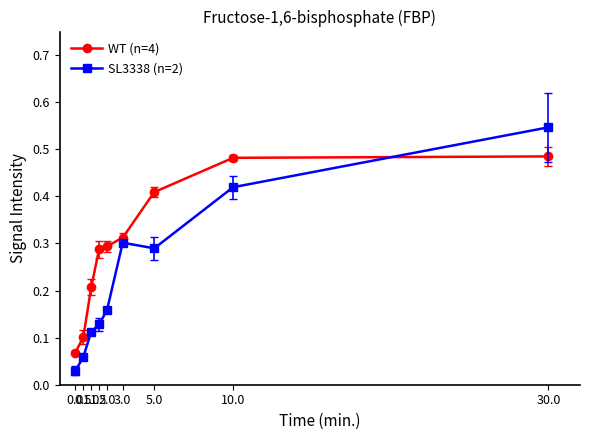

How many WT (n=4) values are between 0 and 1?

9